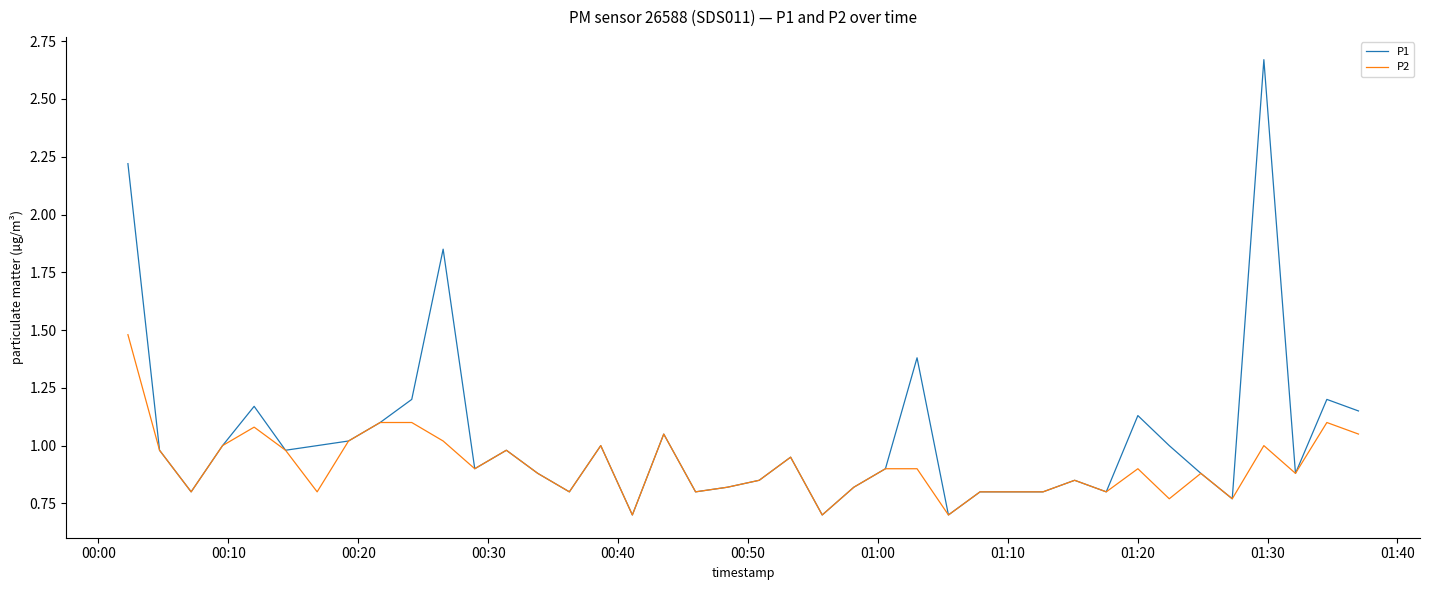

Which series has the largest range (max minus min)?

P1